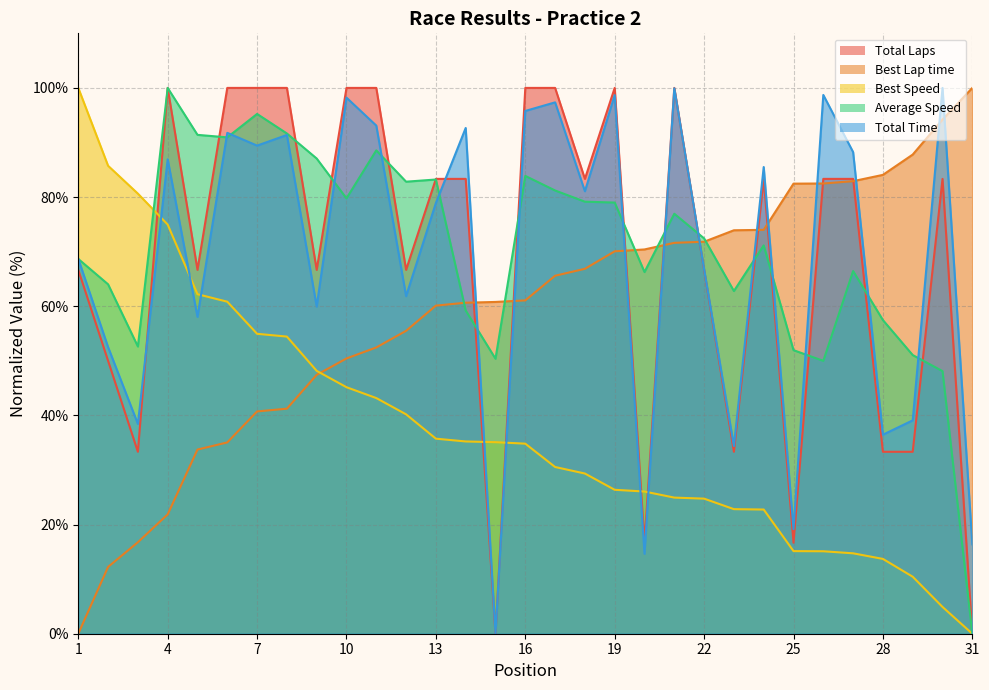

At which label does Total Laps first exceed 83?

4